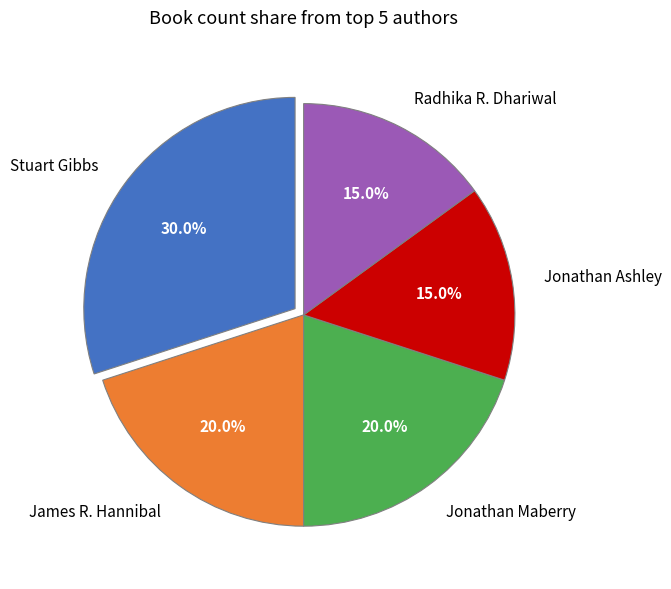

Between Stuart Gibbs and Jonathan Maberry, which is larger?

Stuart Gibbs